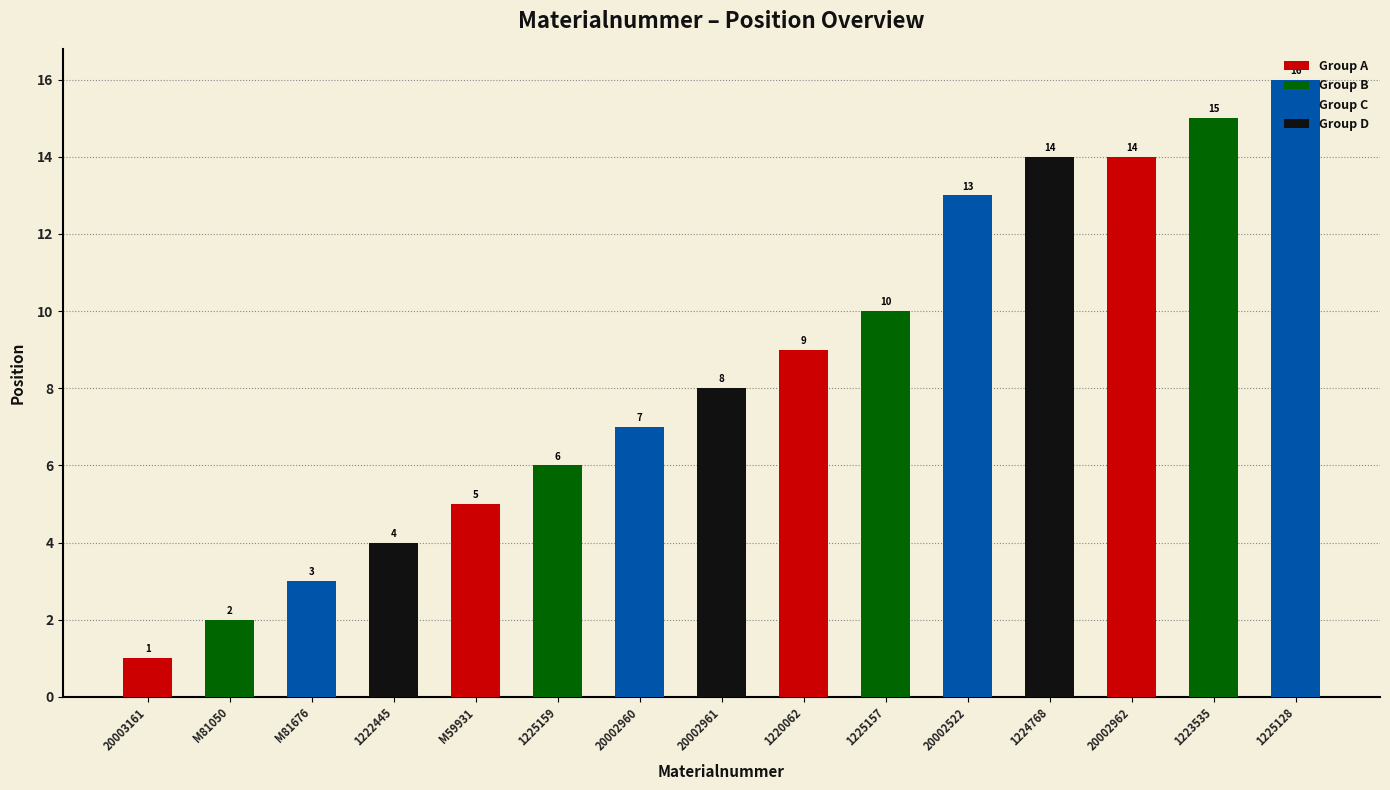

Reading right to left, extract all data points from this chart.

1225128=16	1223535=15	20002962=14	1224768=14	20002522=13	1225157=10	1220062=9	20002961=8	20002960=7	1225159=6	M59931=5	1222445=4	M81676=3	M81050=2	20003161=1